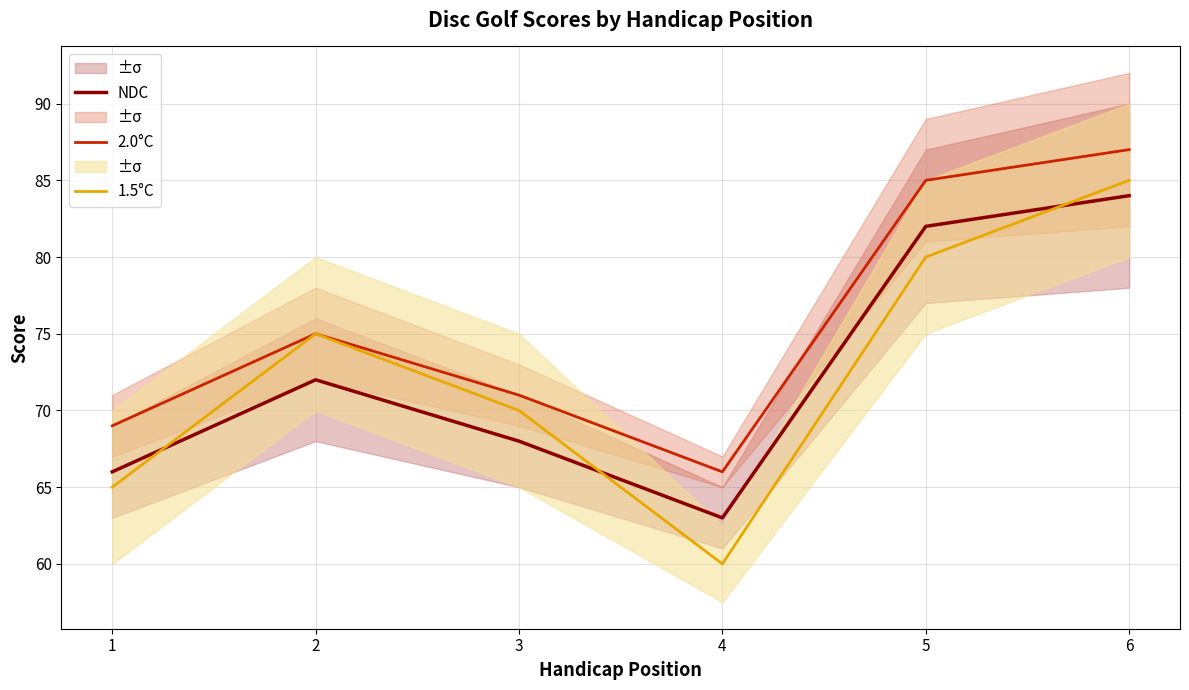

What is the difference between the 2.0°C values at 6 and 4?

21